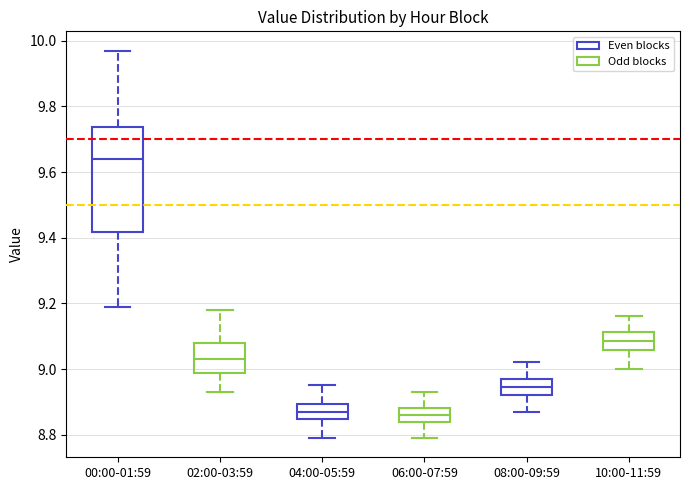

Reading left to right, read every box against the y-axis: the position of its median line, the range the box covers, and the ends of its whiskers. The values are not printed on the chart, so give them approximately, as read against the axis.

00:00-01:59: median 9.64, box 9.42 to 9.74, whiskers 9.20 to 9.98
02:00-03:59: median 9.04, box 8.98 to 9.08, whiskers 8.94 to 9.18
04:00-05:59: median 8.88, box 8.84 to 8.90, whiskers 8.80 to 8.96
06:00-07:59: median 8.86, box 8.84 to 8.88, whiskers 8.80 to 8.94
08:00-09:59: median 8.94, box 8.92 to 8.98, whiskers 8.88 to 9.02
10:00-11:59: median 9.08, box 9.06 to 9.12, whiskers 9.00 to 9.16